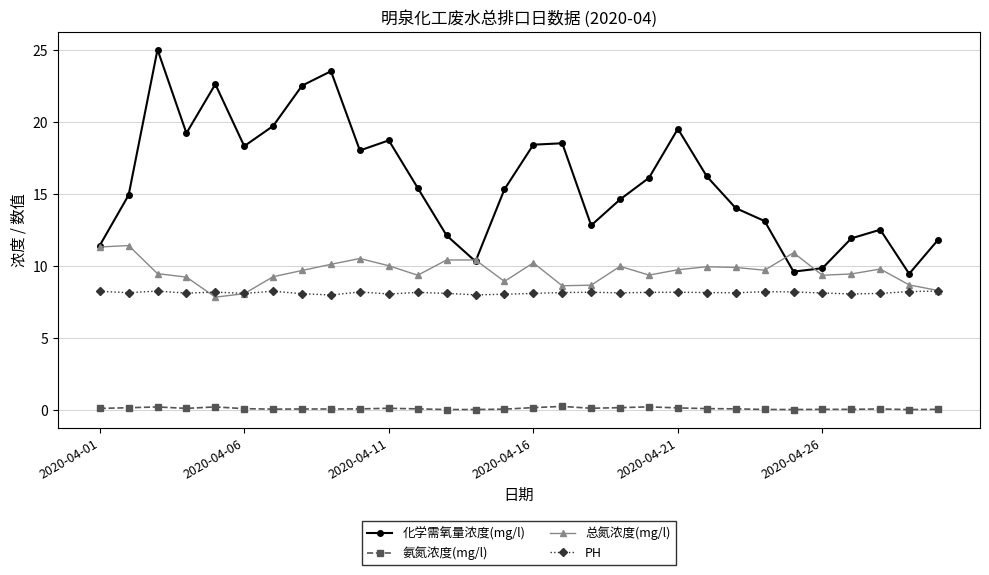

List the series in order of their peak value, lowest first.

氨氮浓度(mg/l), PH, 总氮浓度(mg/l), 化学需氧量浓度(mg/l)